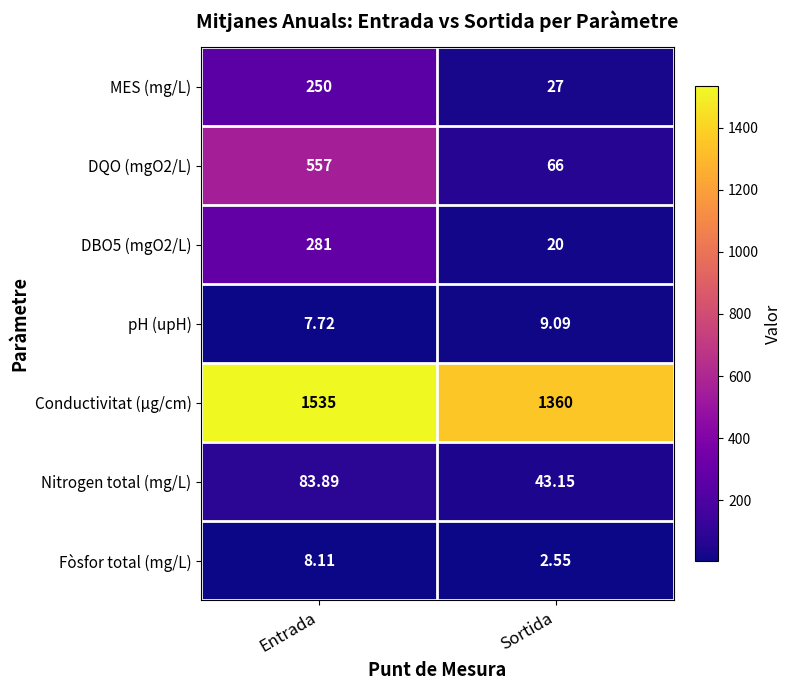

Which category has the highest value in the MES (mg/L) series?

Entrada